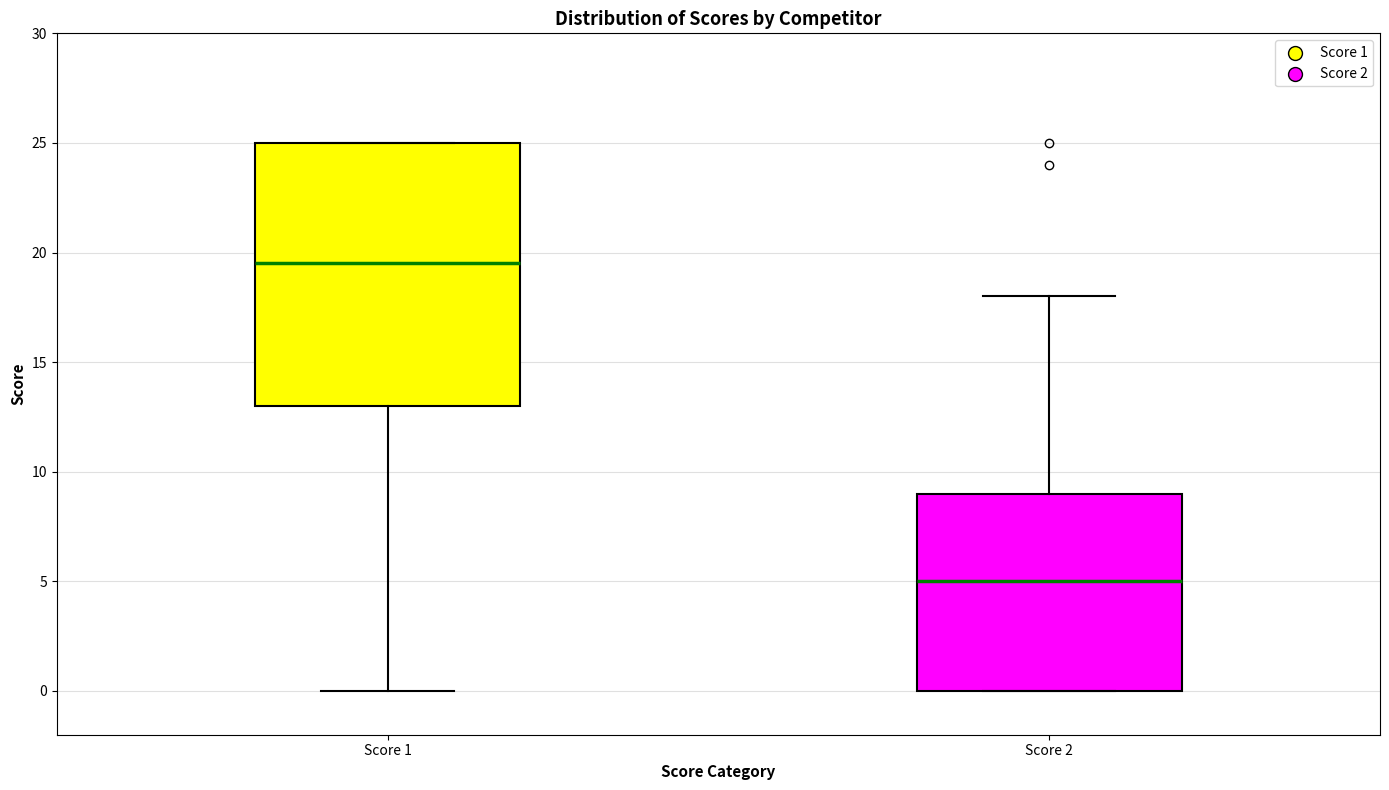

Reading left to right, read every box against the y-axis: the position of its median line, the range the box covers, and the ends of its whiskers. The values are not printed on the chart, so give them approximately, as read against the axis.

Score 1: median 19.5, box 13.0 to 25.0, whiskers 0.0 to 25.0
Score 2: median 5.0, box 0.0 to 9.0, whiskers 0.0 to 18.0